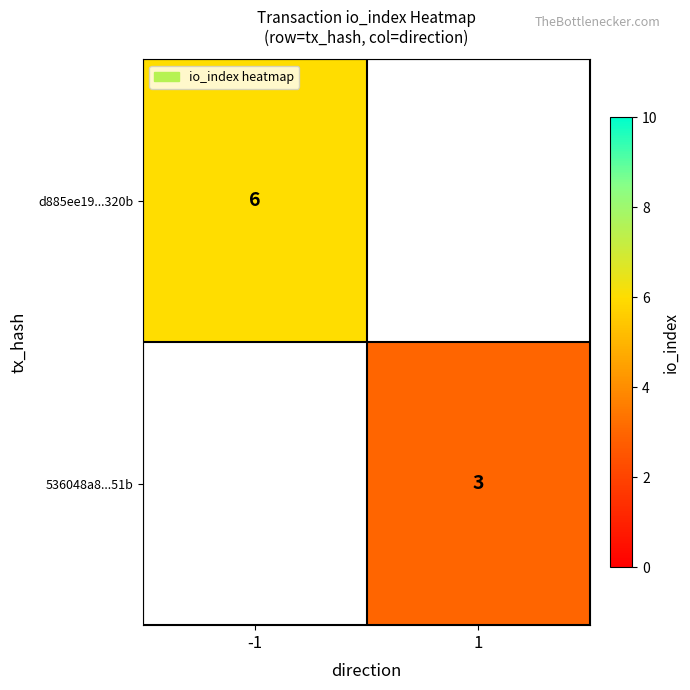

Between 1 and -1, which is larger?

-1